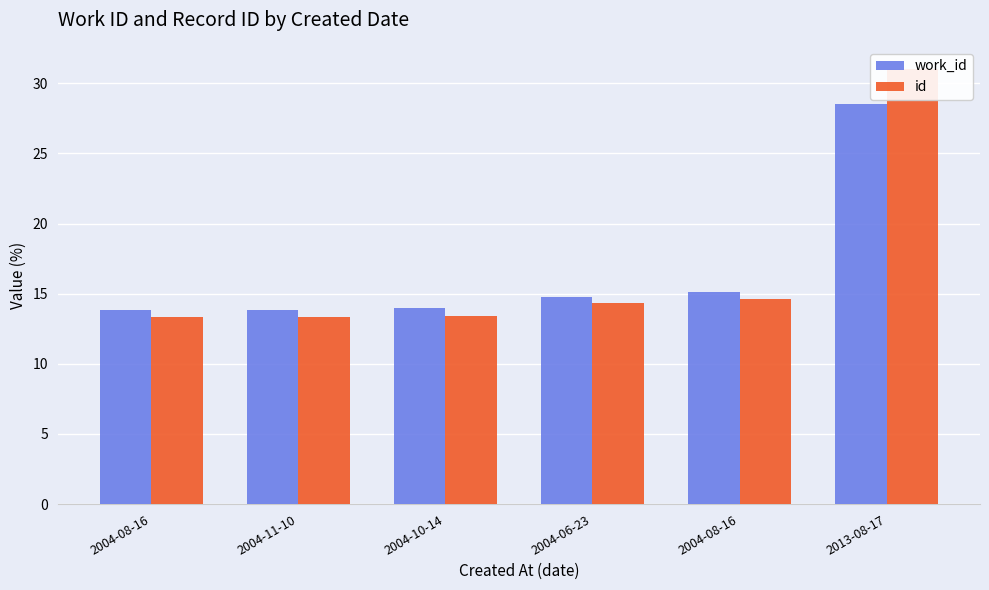

How many categories are shown in the chart?

6